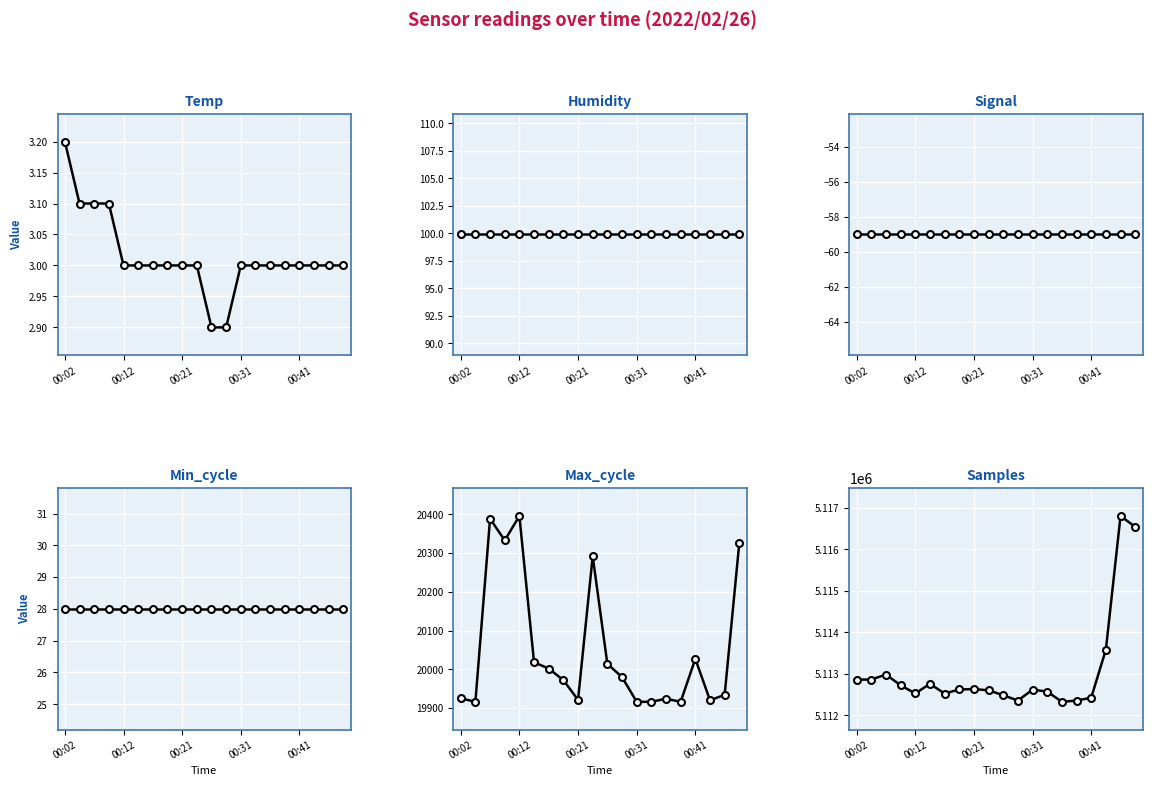

Which series has the widest spread of values?

Samples